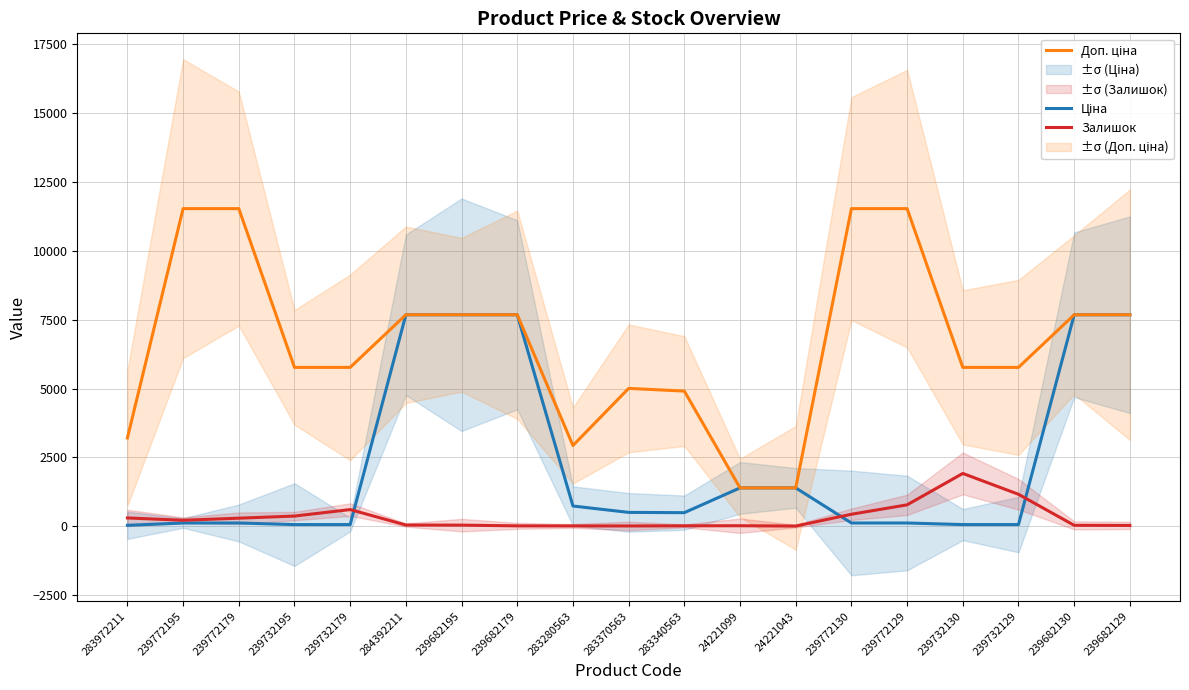

True or false: Доп. ціна and Ціна cross at least once.

False